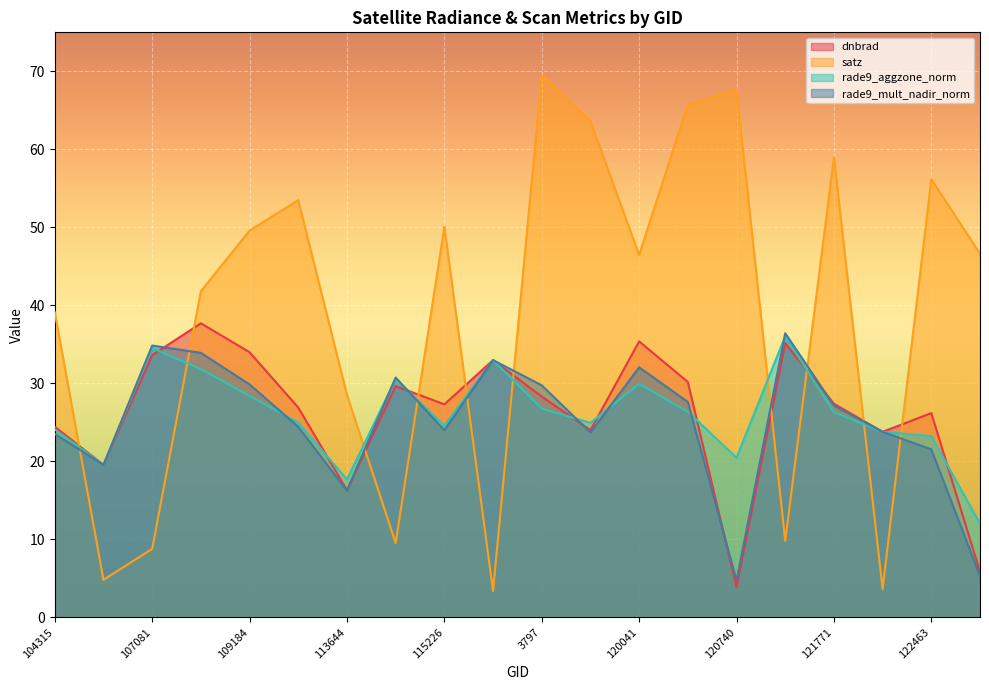

Which series has the widest spread of values?

satz